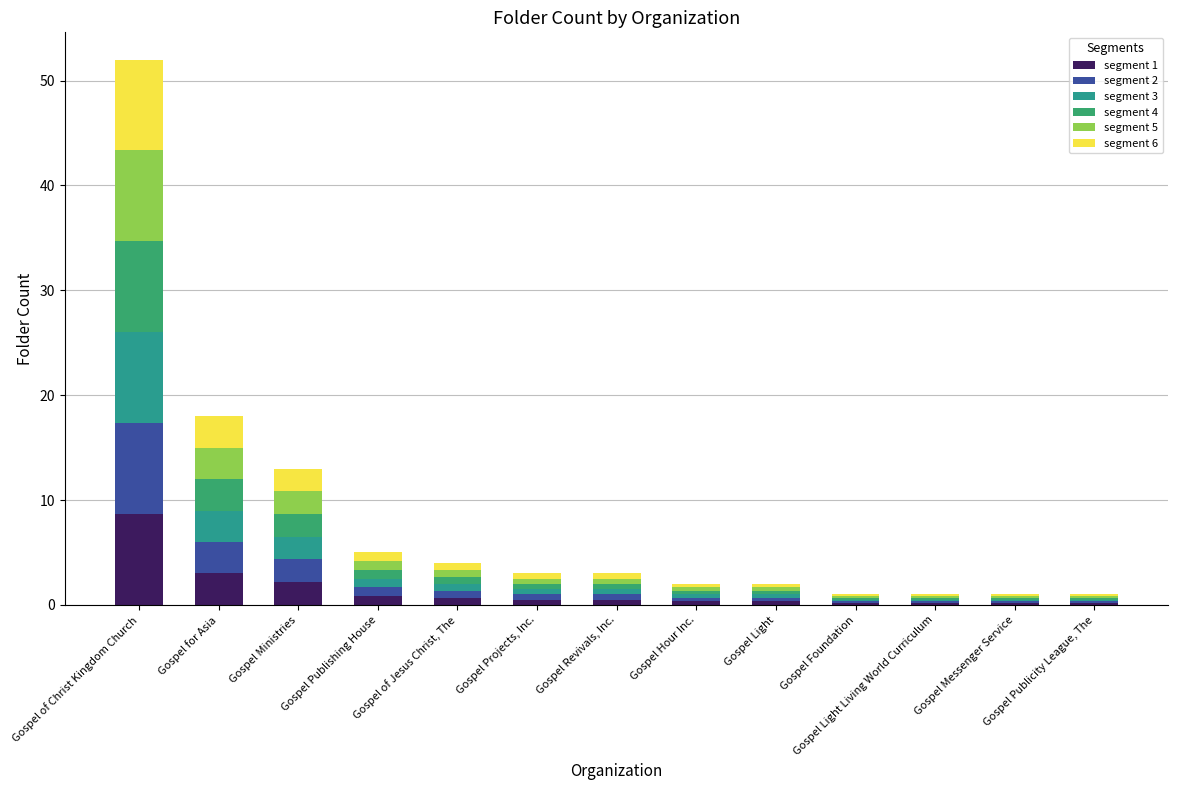

The segment 6 series shows 2.2 at Gospel Ministries. True or false?

True